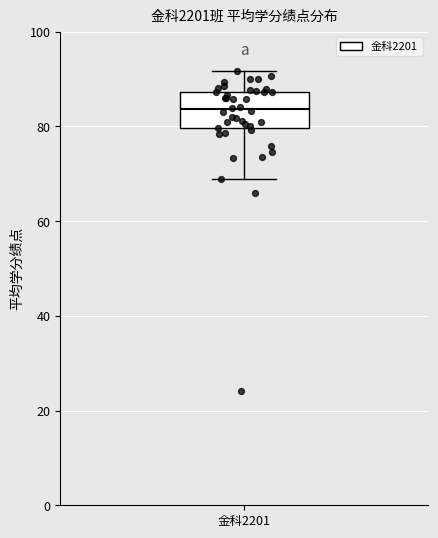

Transcribe this box plot: give where the median line is, the range the box spans, and where the two whiskers end, as read against the y-axis. The values are not printed on the chart, so give them approximately, as read against the axis.

median 84, box 80 to 88, whiskers 68 to 92